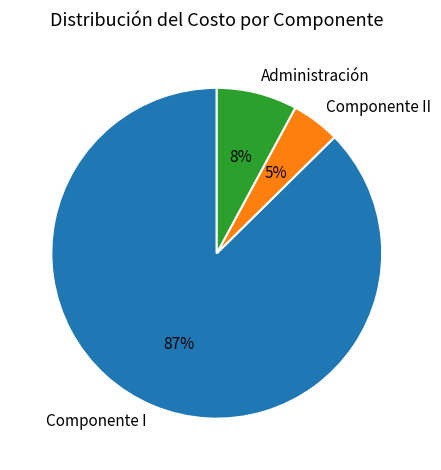

To the nearest percent, what percentage of the pie is Componente I?

87%